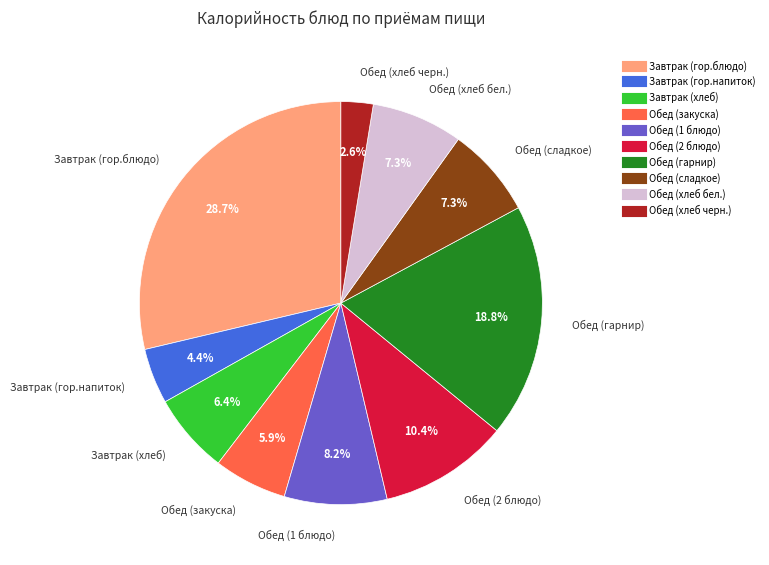

Is it true that Завтрак (хлеб) is 6% of the pie?

True